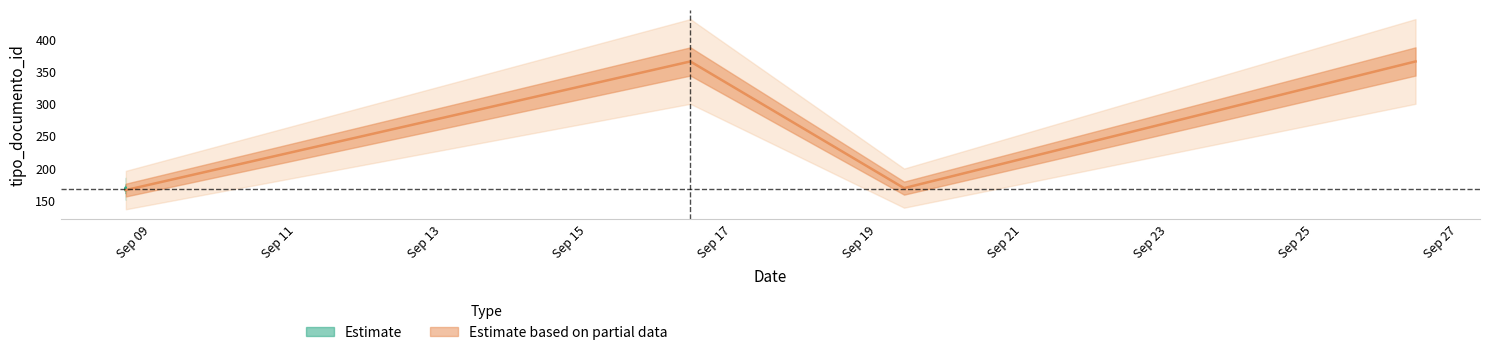

What is the sum of the Estimate values at 2022-09-08 15:29:25 and 2022-09-08 15:26:17?

333